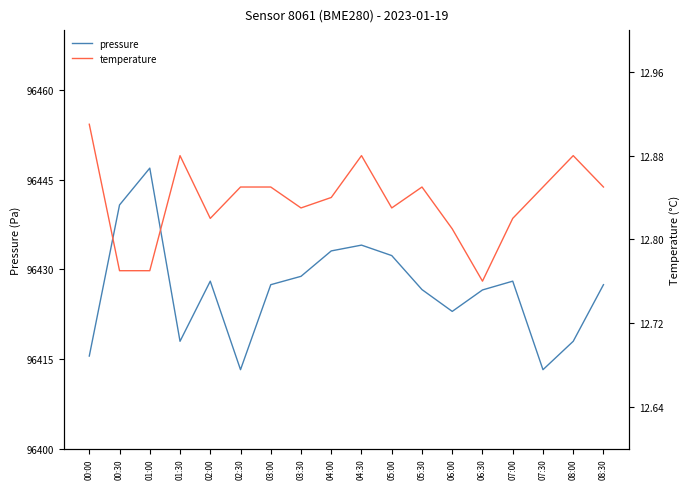

What is the difference between the second highest and minimum values in the temperature series?

0.1